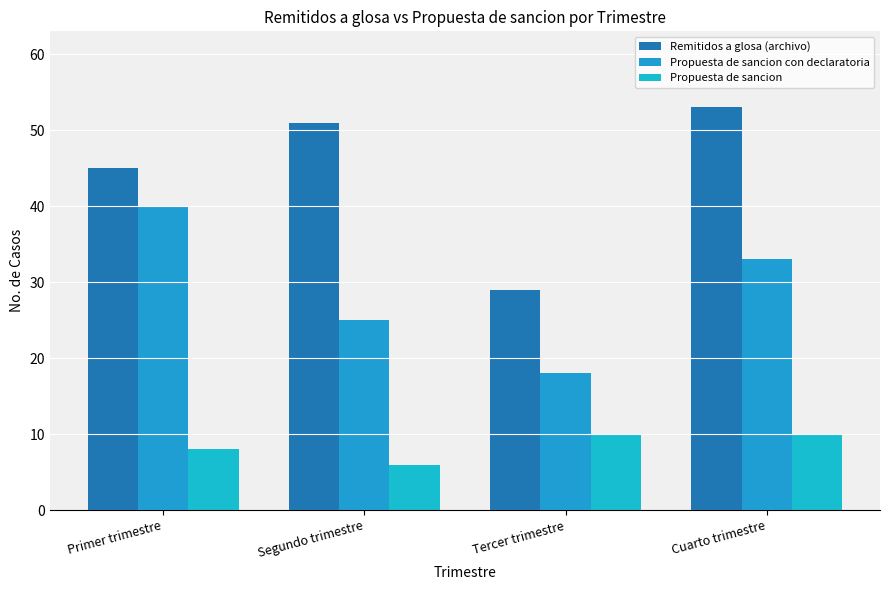

Is it true that Propuesta de sancion equals 10 at Cuarto trimestre?

True